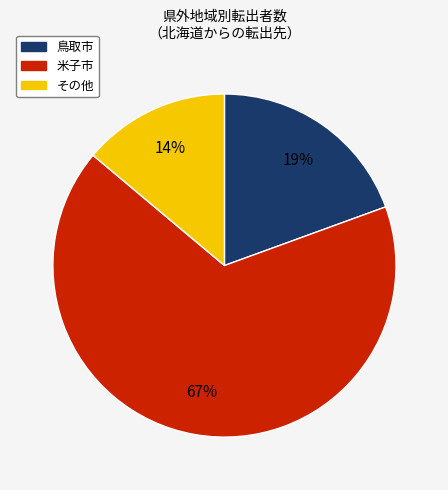

To the nearest percent, what portion does 米子市 represent?

67%